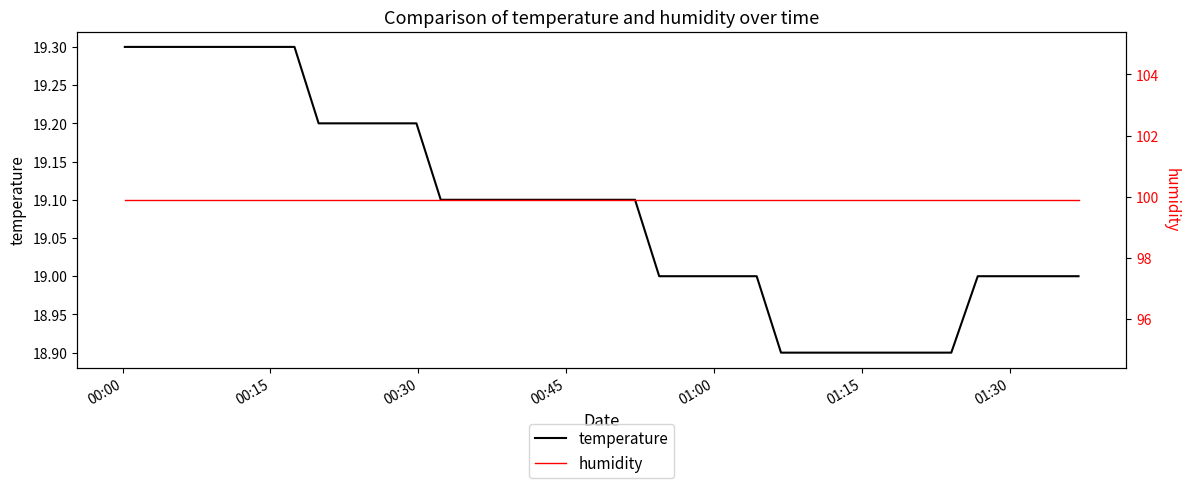

Where is humidity nearest to the value 99?

00:00